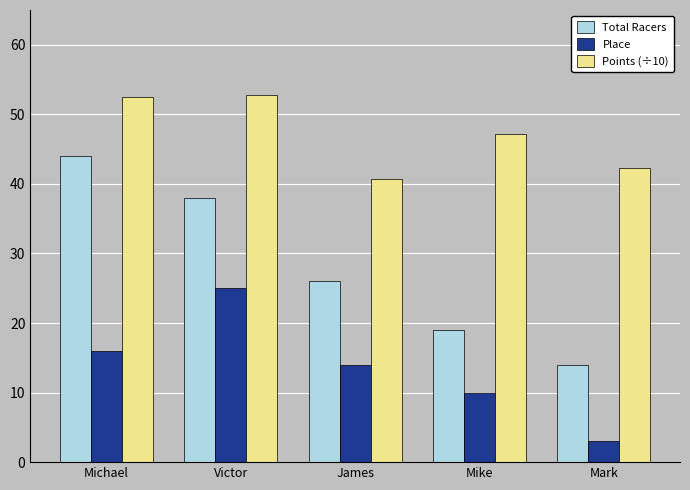

How many data points in Total Racers are less than 26?

2